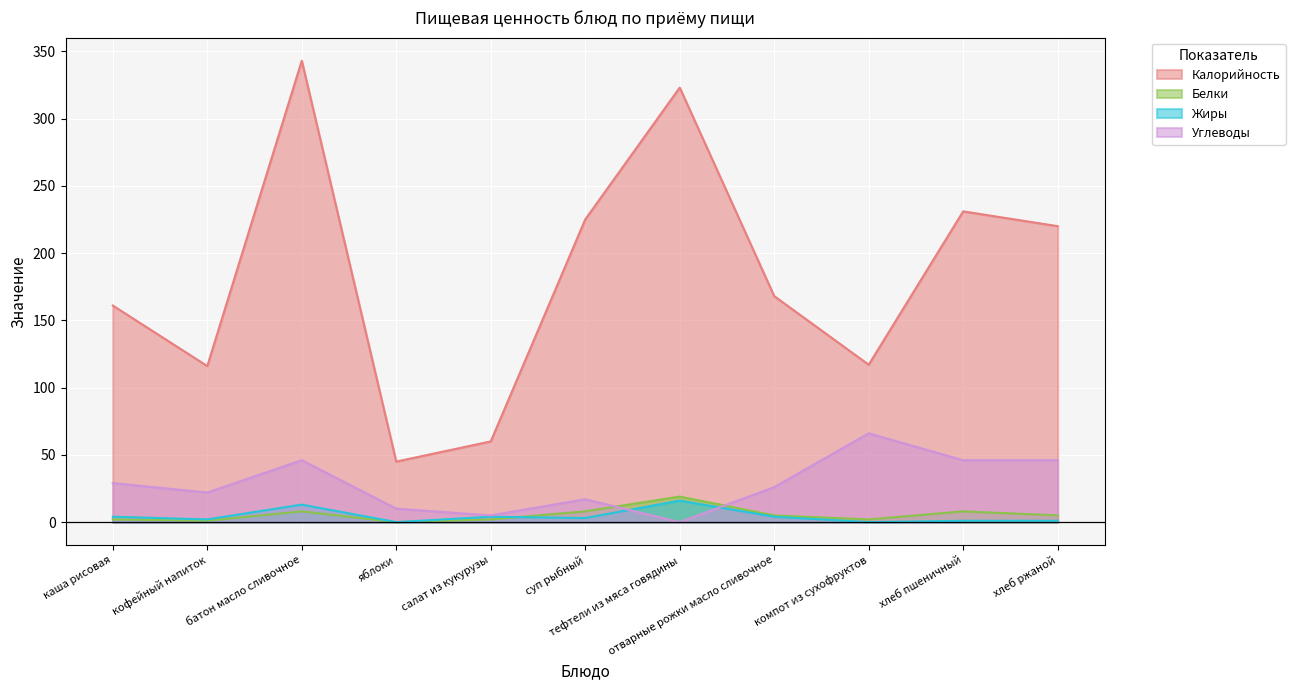

How many data points in Калорийность are less than 168?

5